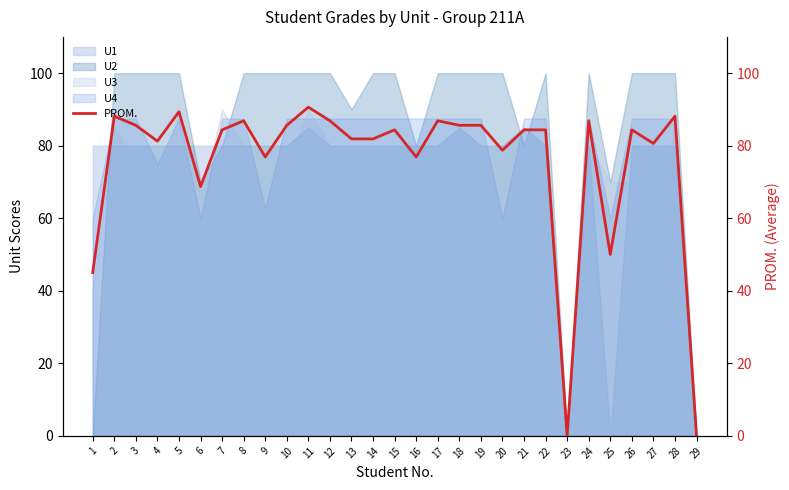

Is it true that U4 equals 58.9 at 19?

False